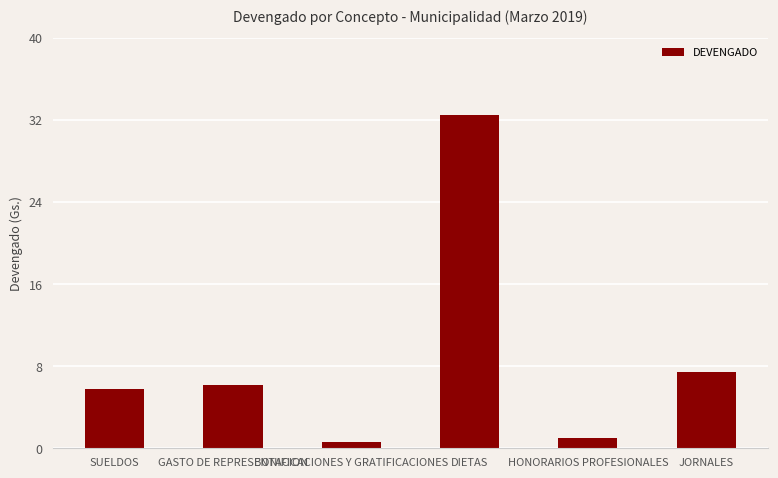

Are the bars horizontal?

No